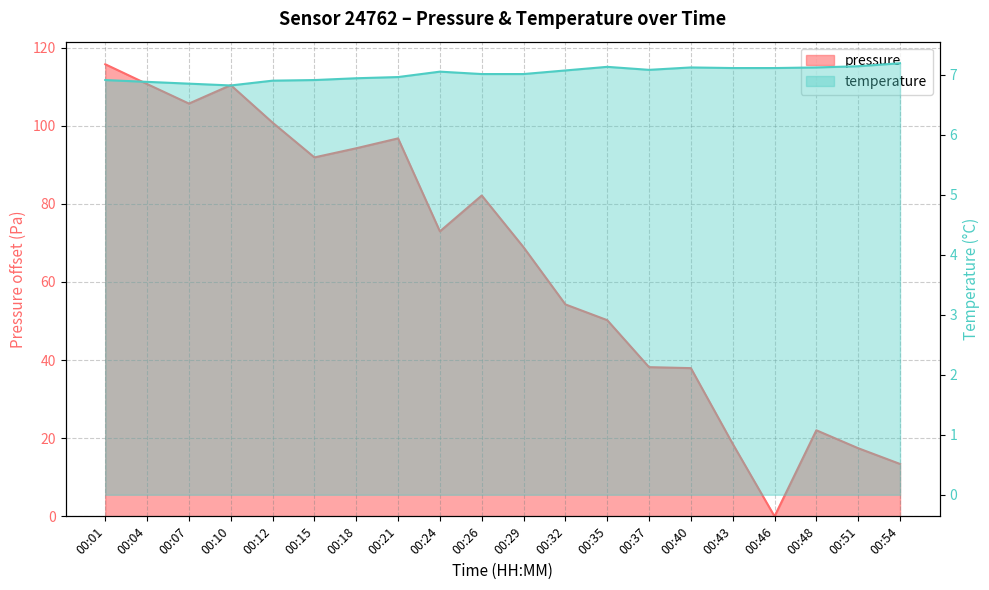

What is the difference between the maximum and minimum values in the pressure series?

115.7